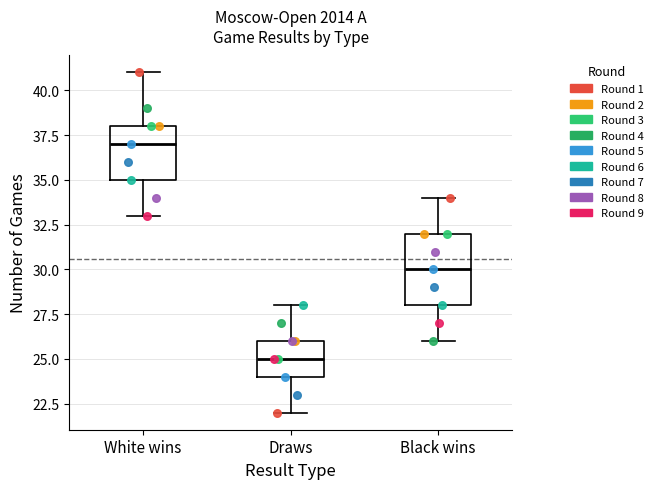

Where does the upper whisker of the box for White wins end on the y-axis? The values are not printed on the chart, so give them approximately, as read against the axis.

41